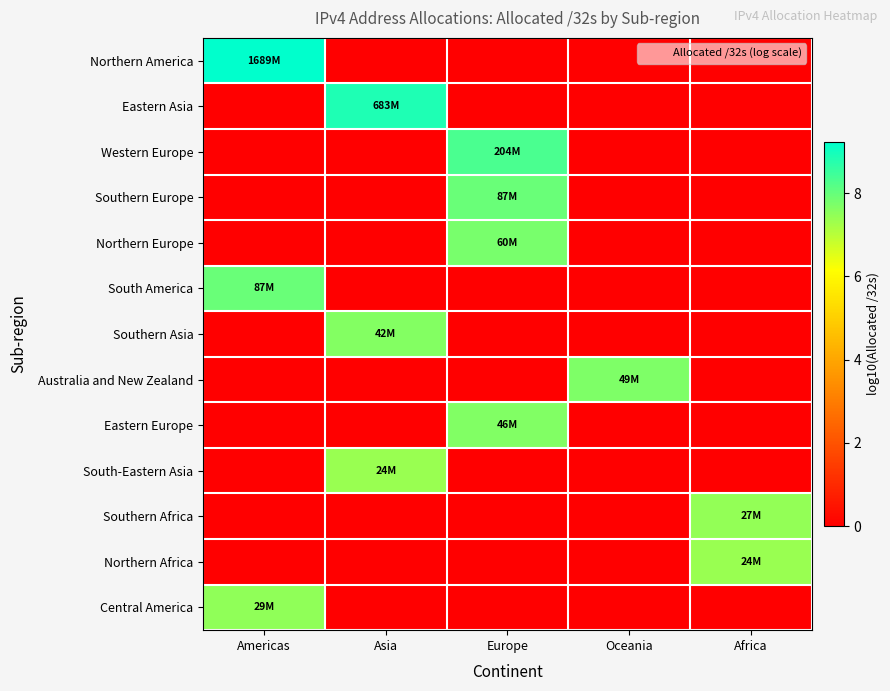

Between Europe and Africa, which series saw the biggest shift?

Western Europe